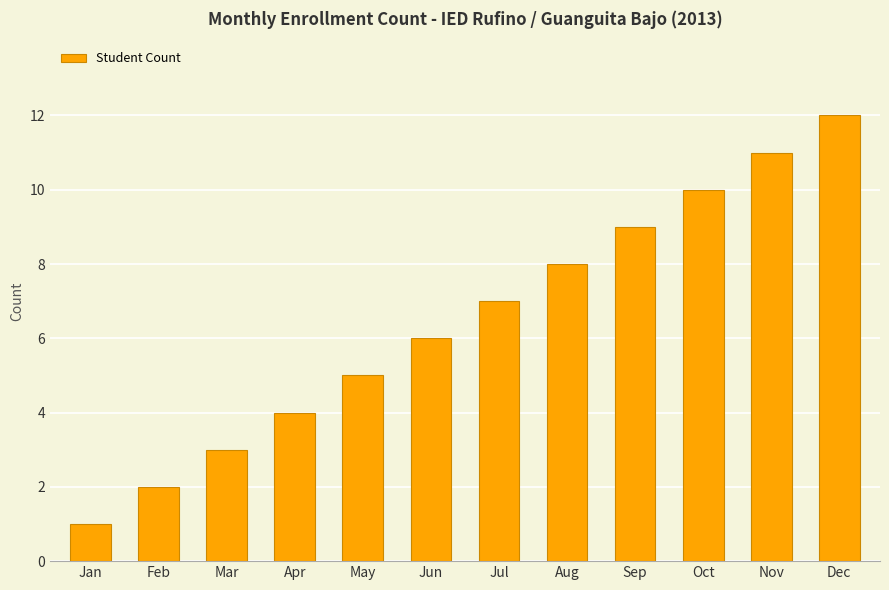

What is the maximum value shown in the chart?

12